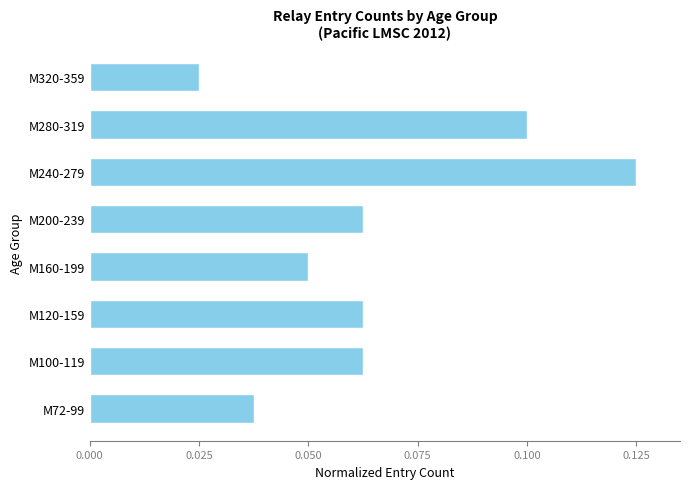

Where is the data nearest to the value 0?

M320-359